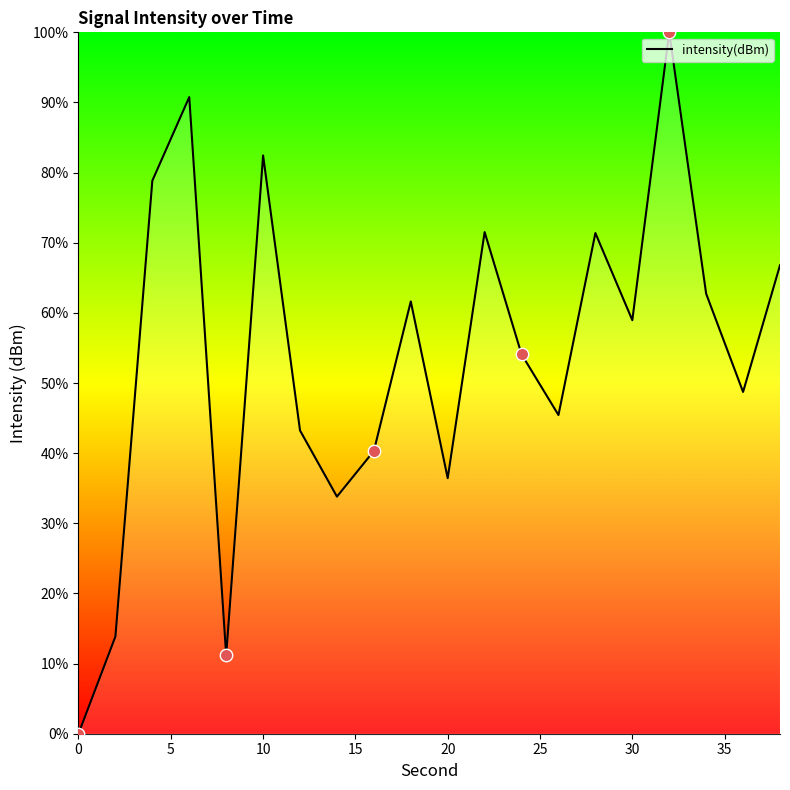

What is the greatest value displayed?

100.0